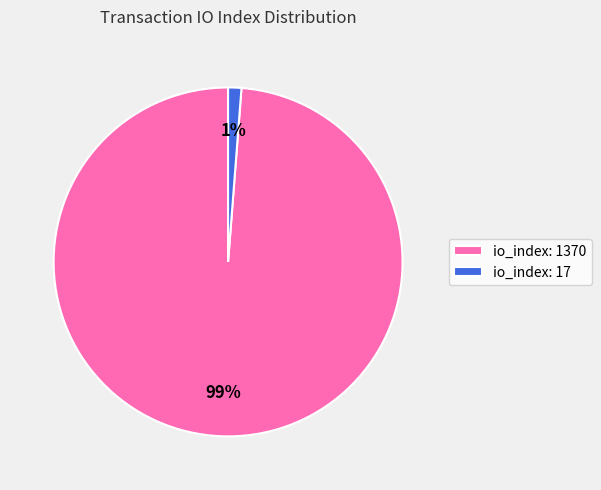

Does io_index: 1370 account for over 50% of the chart?

Yes